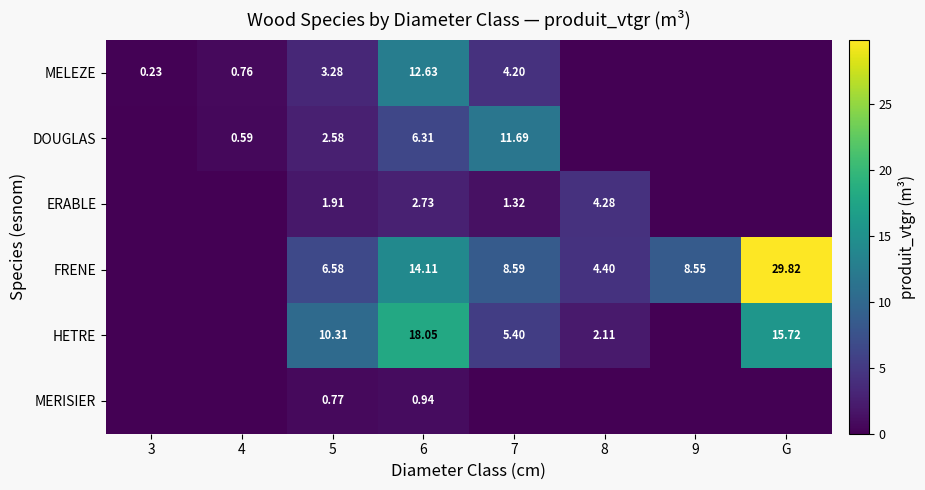

How many data points does each series have?

8